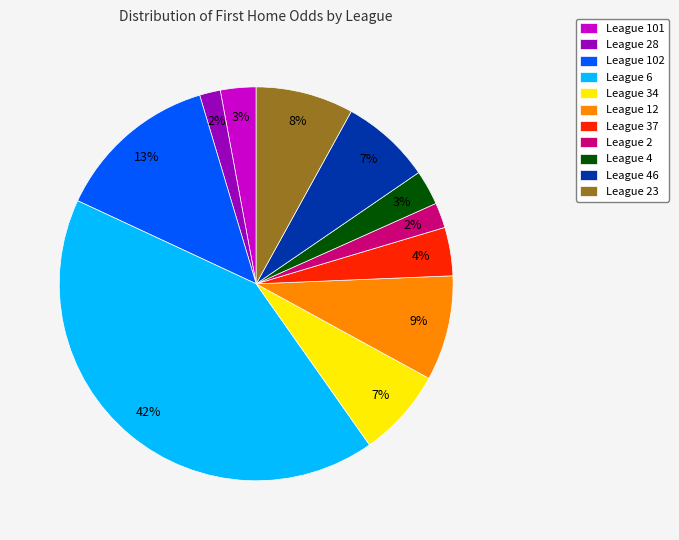

How many segments does this pie chart have?

11